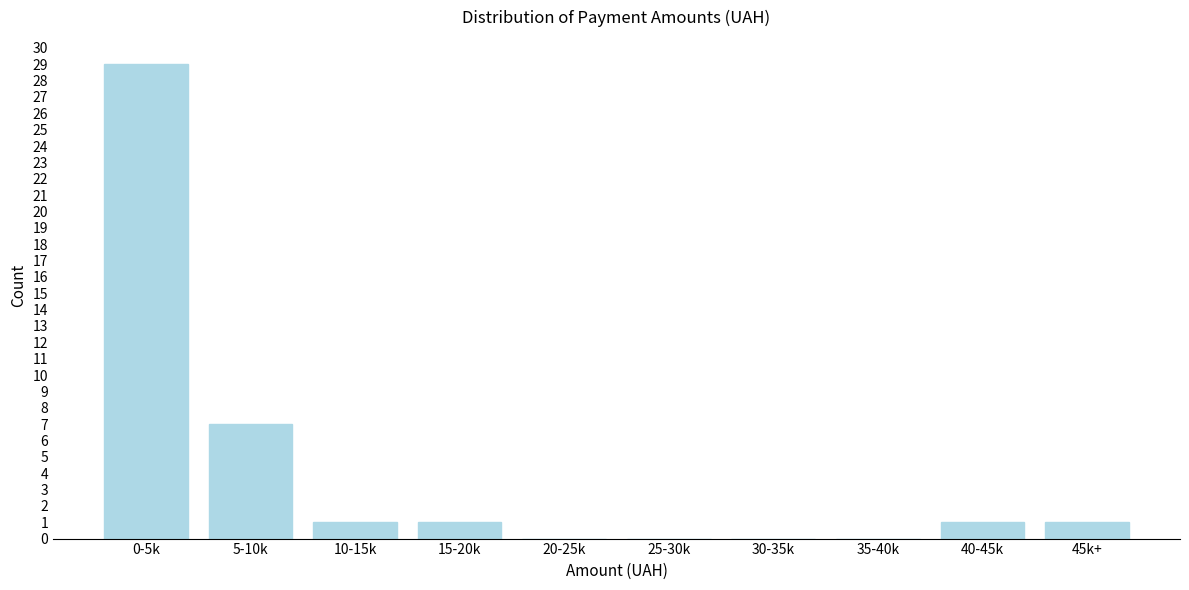

Reading right to left, list all the values displayed in this chart.

45k+=1	40-45k=1	35-40k=0	30-35k=0	25-30k=0	20-25k=0	15-20k=1	10-15k=1	5-10k=7	0-5k=29